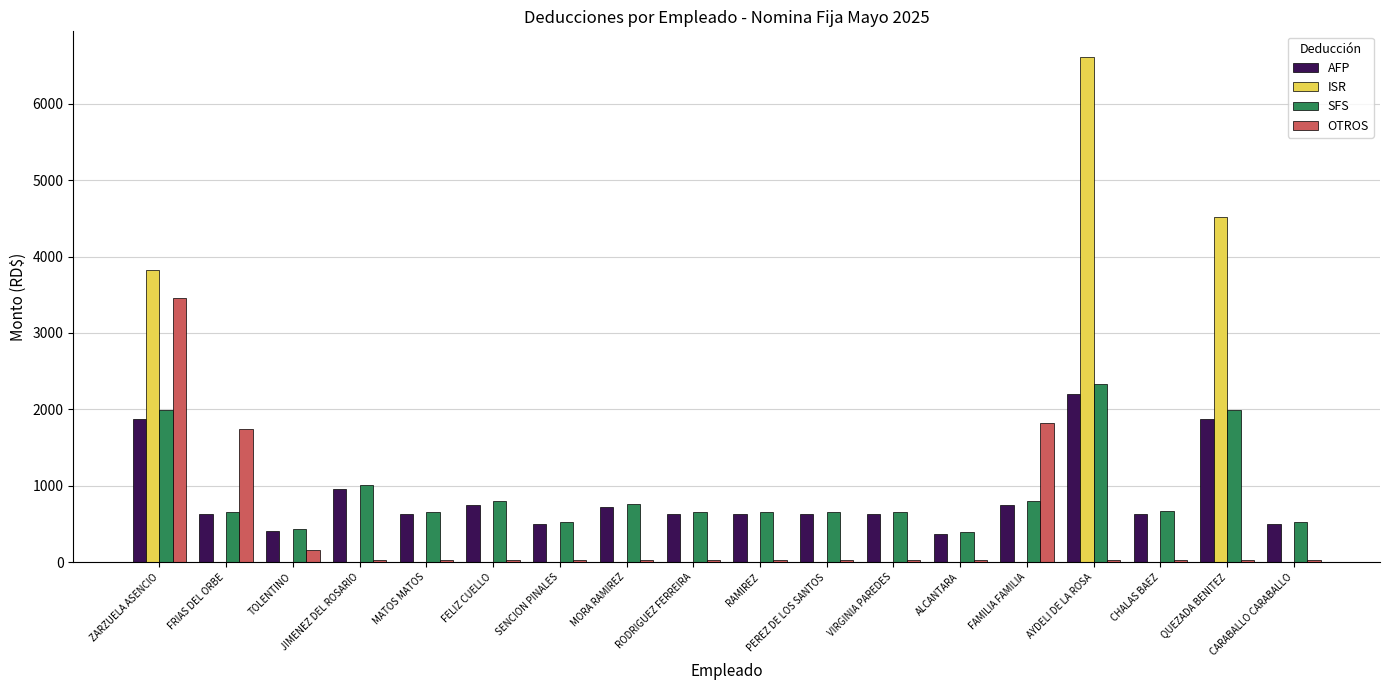

Between QUEZADA BENITEZ and CARABALLO CARABALLO, which series saw the biggest shift?

ISR